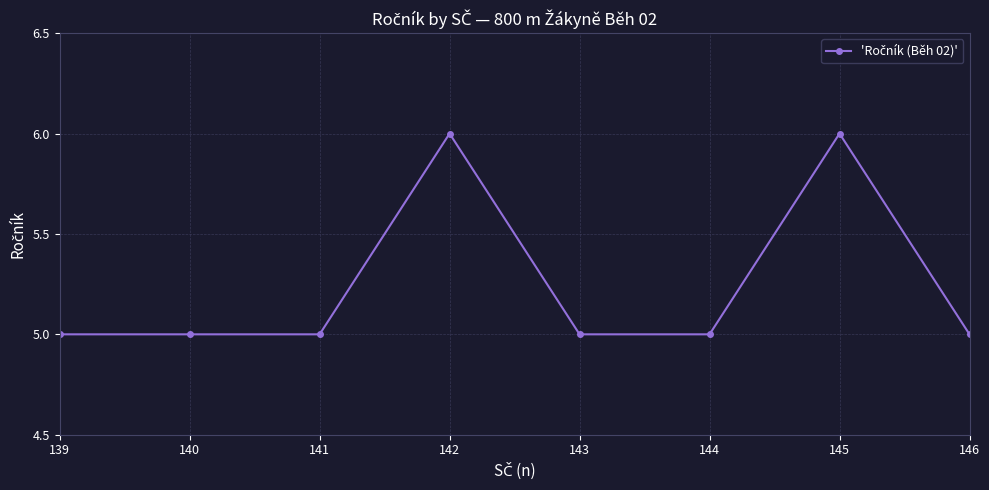

Reading right to left, extract all data points from this chart.

146=5	145=6	144=5	143=5	142=6	141=5	140=5	139=5